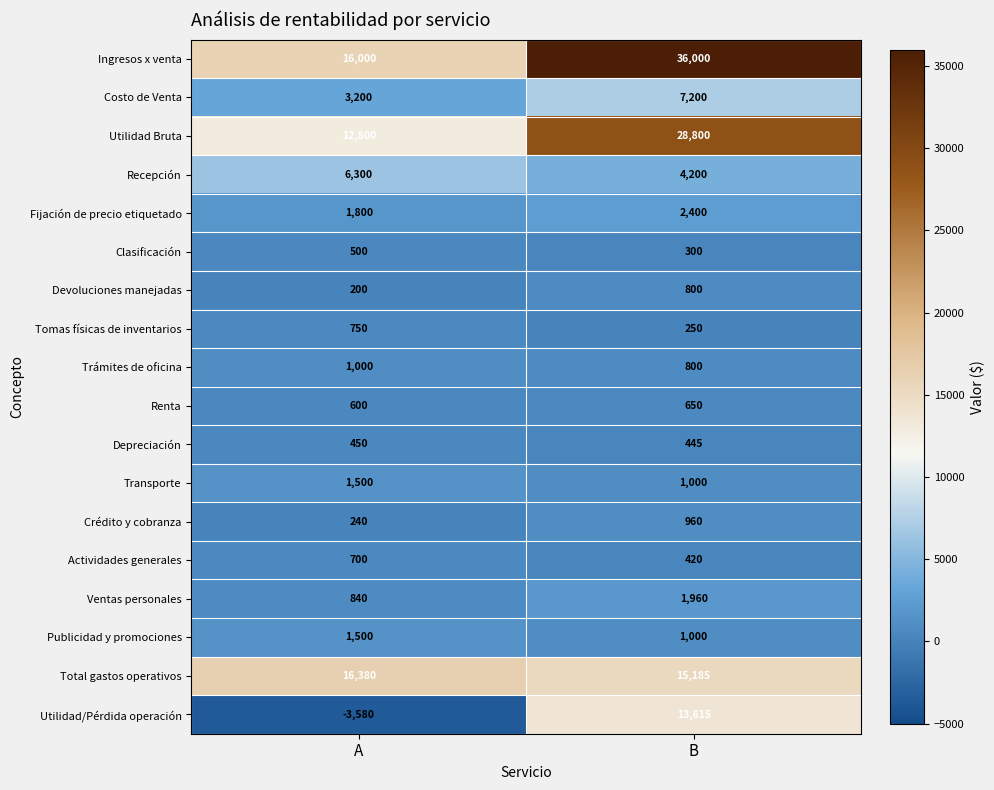

The value of Clasificación at B is 90. True or false?

False